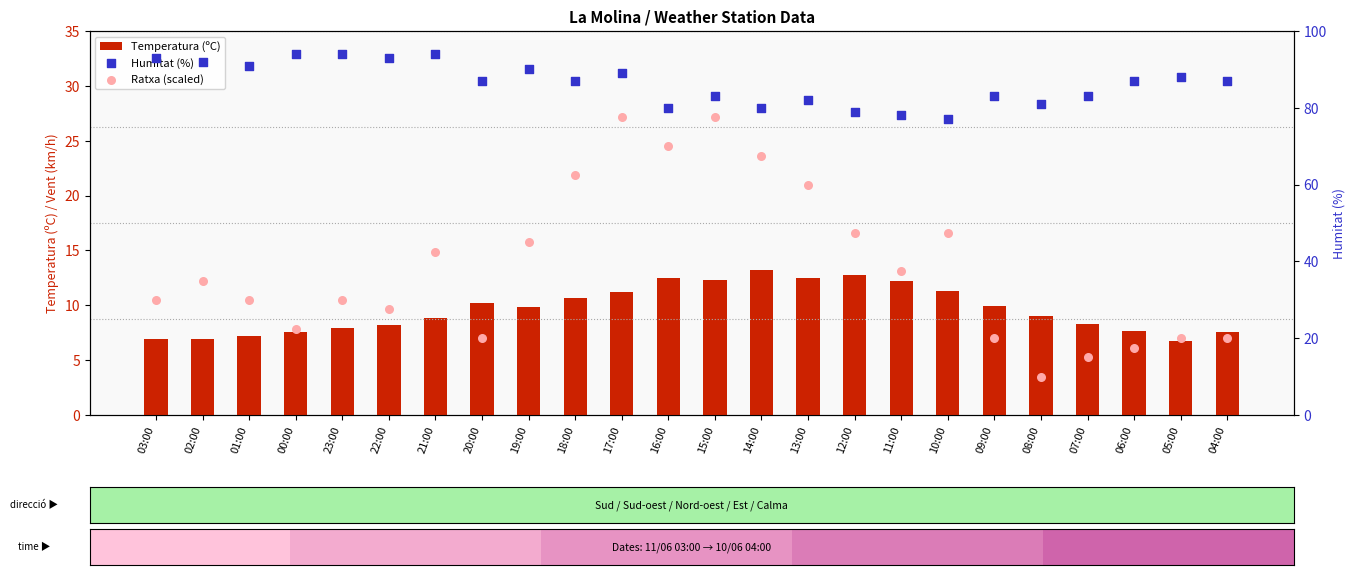

At how many categories does at least one series exceed 10?

24